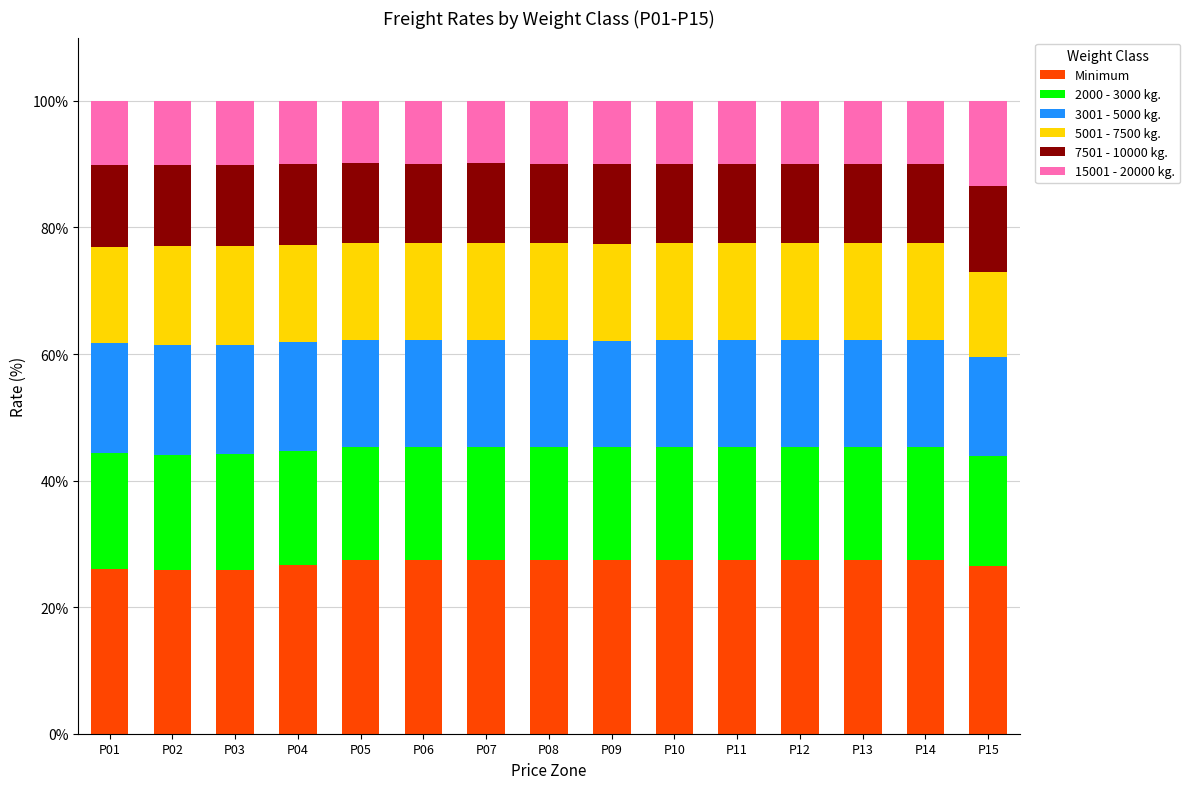

What is the average value of the Minimum series?

27.0